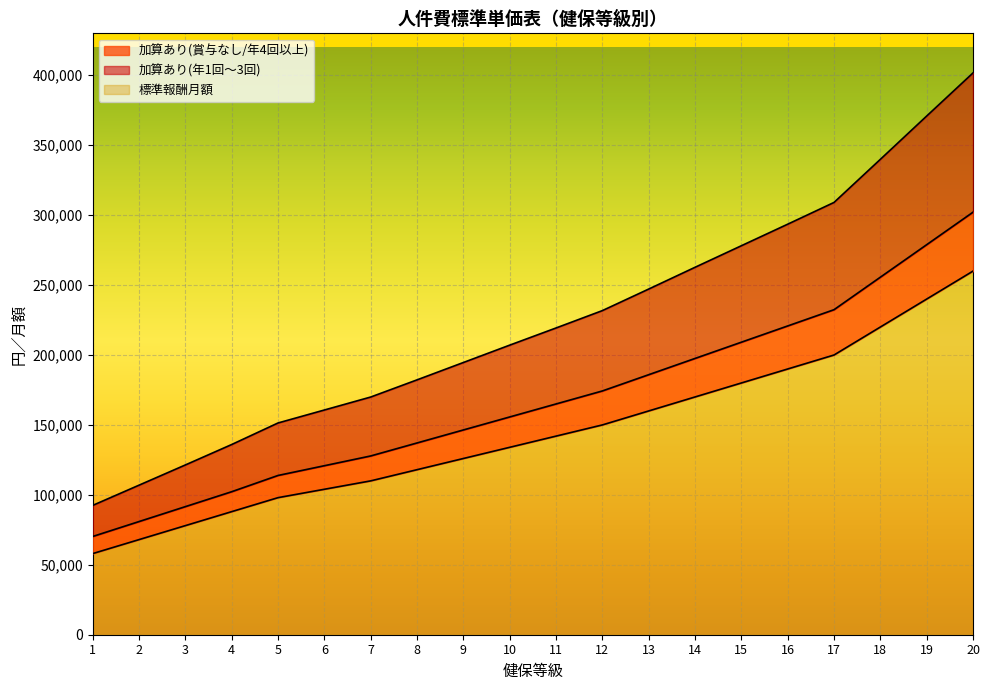

Between 4 and 10, which is larger?

10